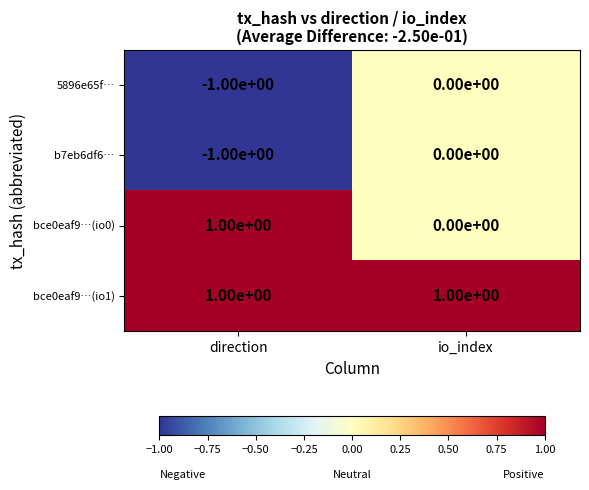

What is the spread (max minus min) of values at io_index?

1